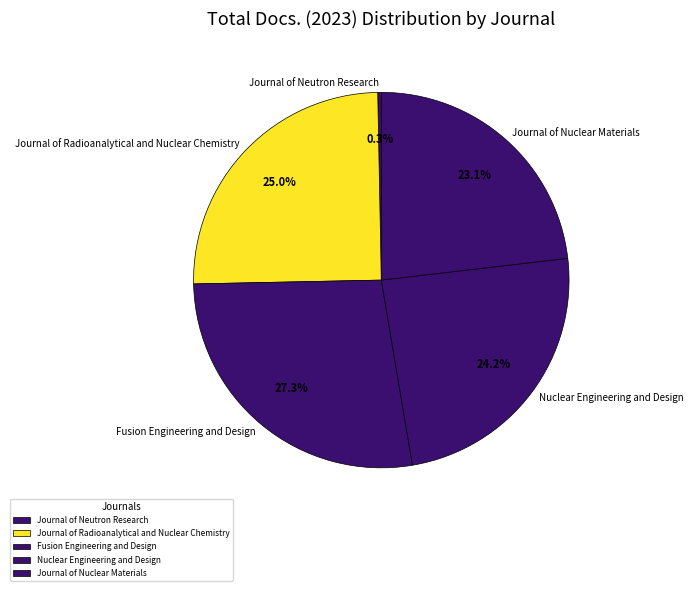

What is the smallest slice in the pie chart?

Journal of Neutron Research